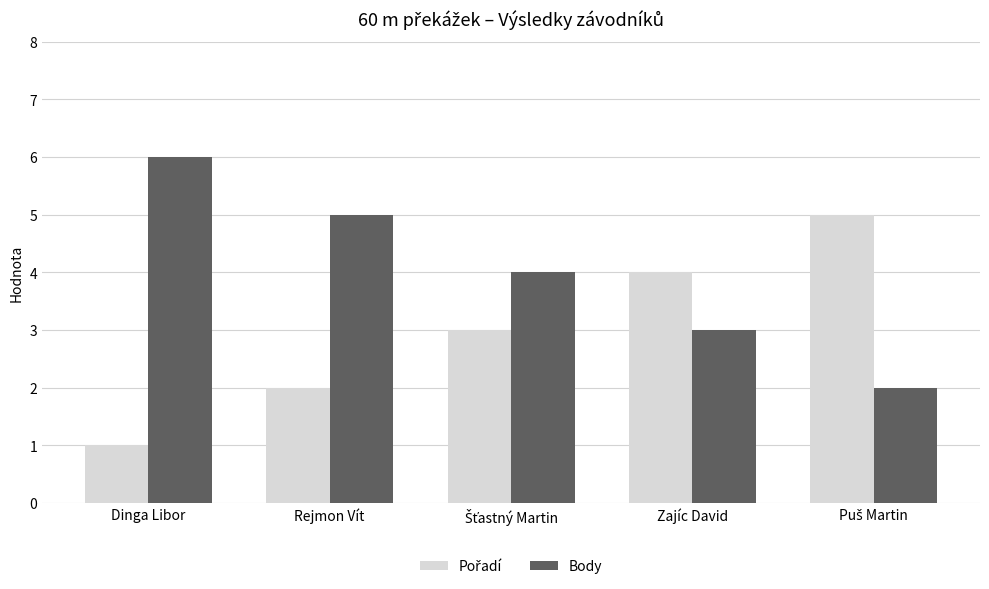

What is the total value across all series at Dinga Libor?

7